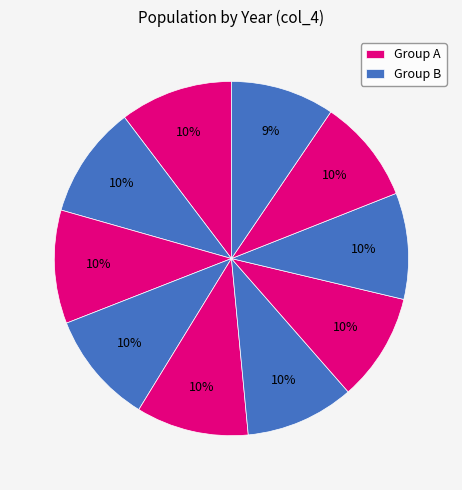

How many slices are in this pie chart?

10